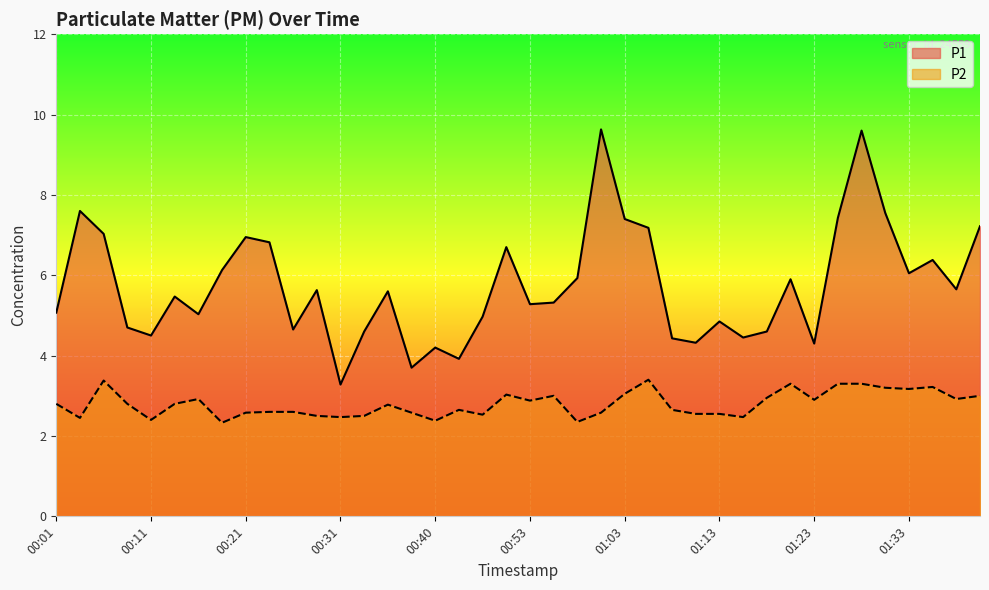

Which label corresponds to the smallest value in the chart?

00:18